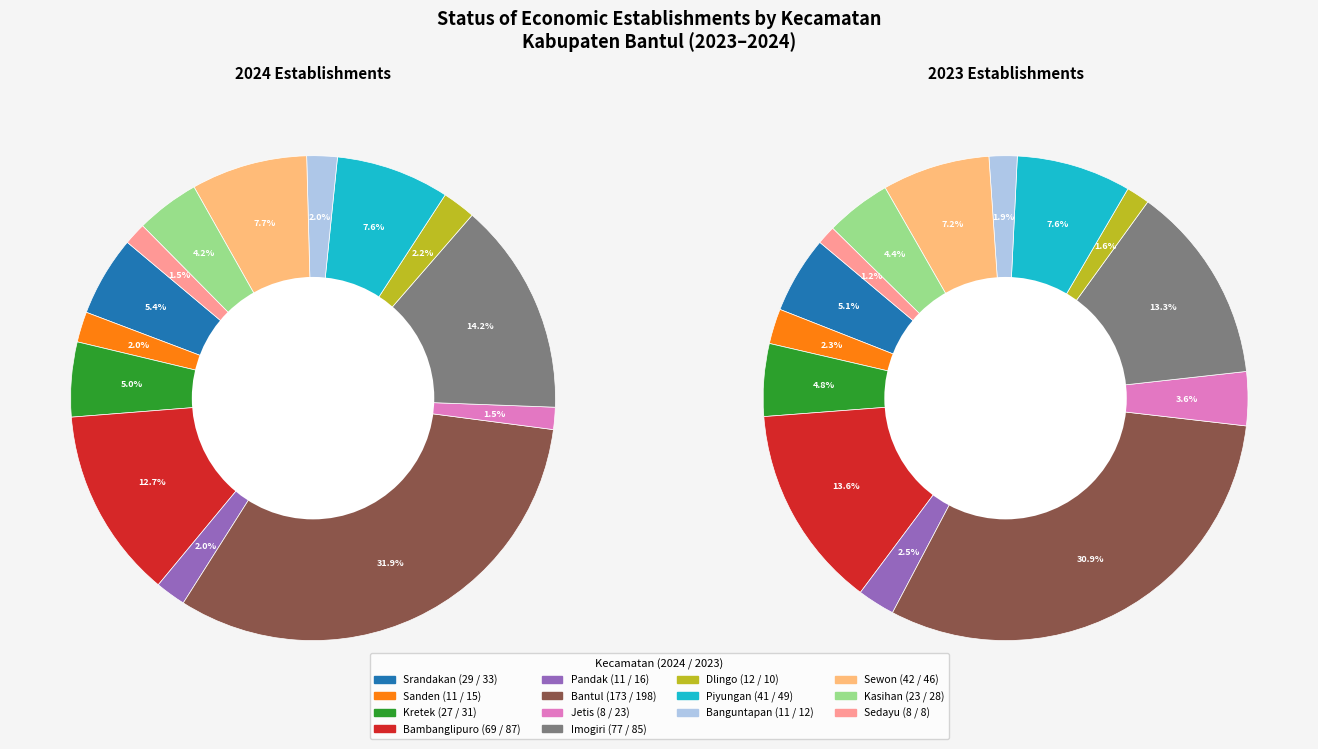

To the nearest percent, what is the combined percentage of 5 and 6?

34%